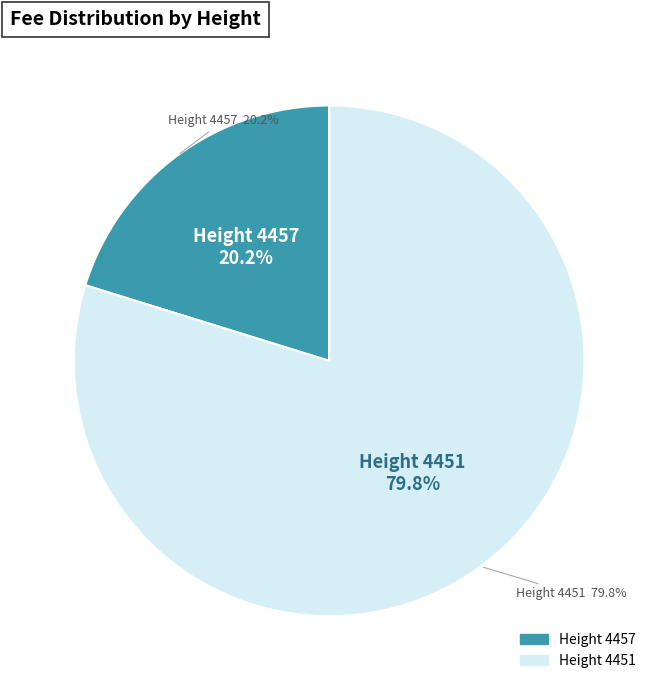

Rank the categories by value from highest to lowest.

4451, 4457